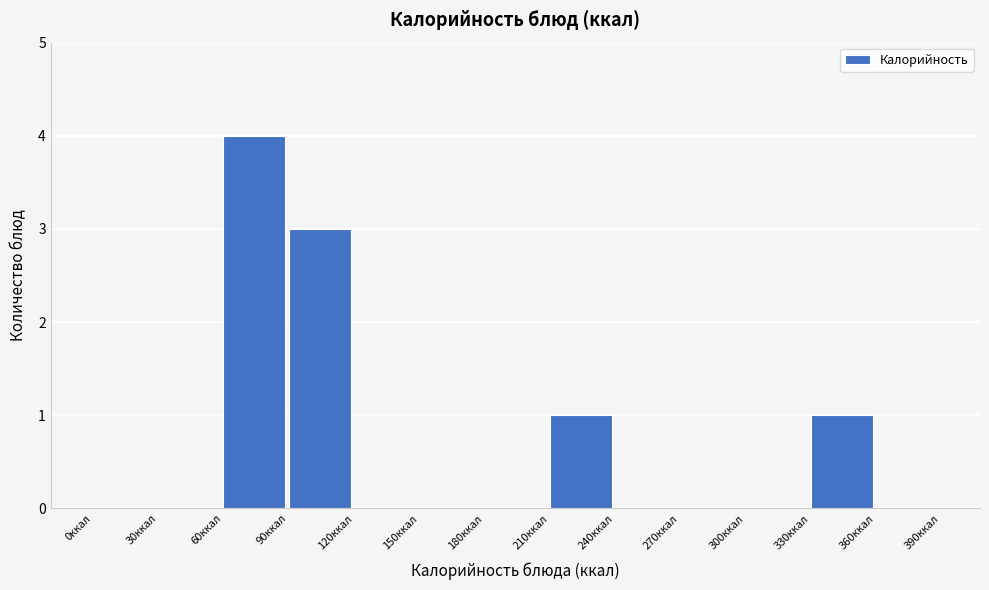

Reading left to right, transcribe this chart: for each bar, give the range it covers on the x-axis and its height. The values are not printed on the chart, so give them approximately, as read against the axis.

0 to 30: 0
30 to 60: 0
60 to 90: 4
90 to 120: 3
120 to 150: 0
150 to 180: 0
180 to 210: 0
210 to 240: 1
240 to 270: 0
270 to 300: 0
300 to 330: 0
330 to 360: 1
360 to 390: 0